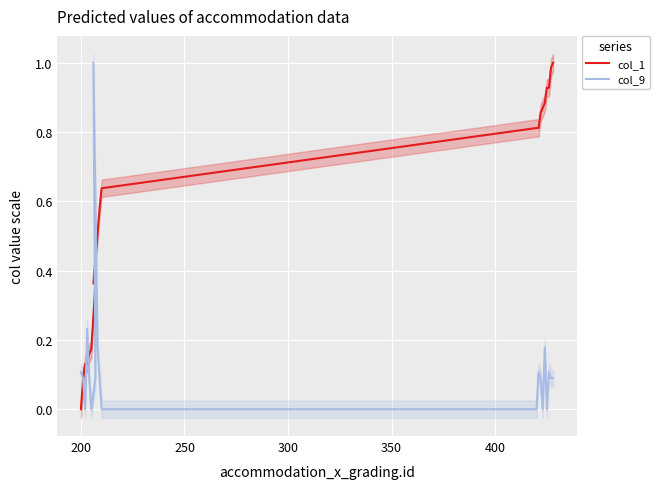

True or false: col_1 has more than 1 points higher than both neighbors.

False